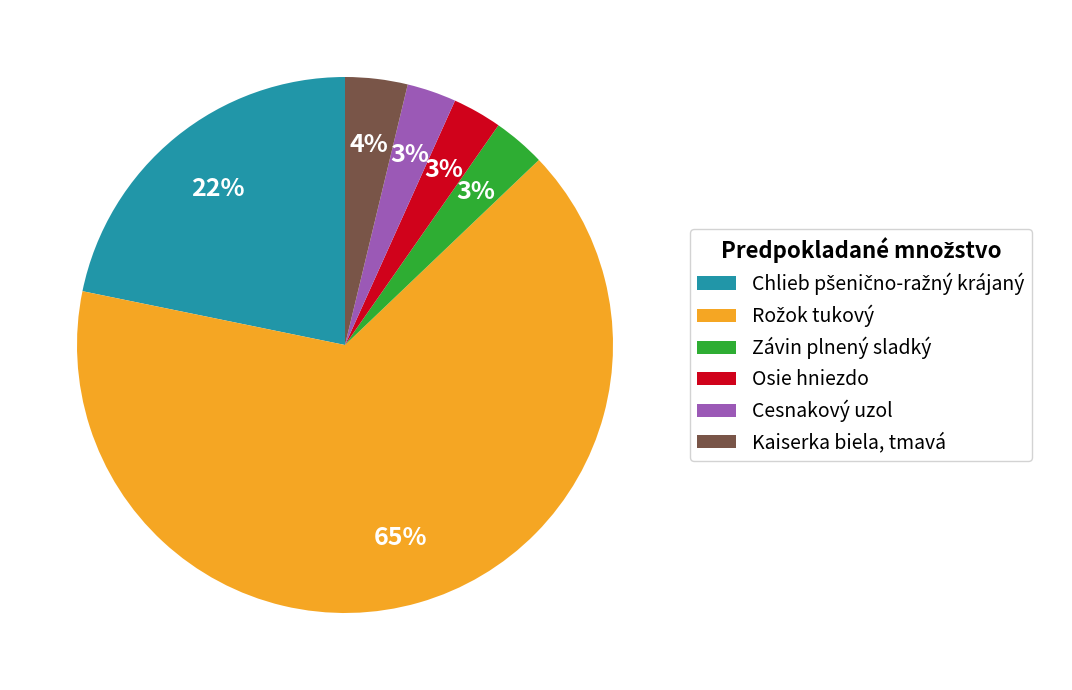

Is there a majority slice in this chart?

Yes